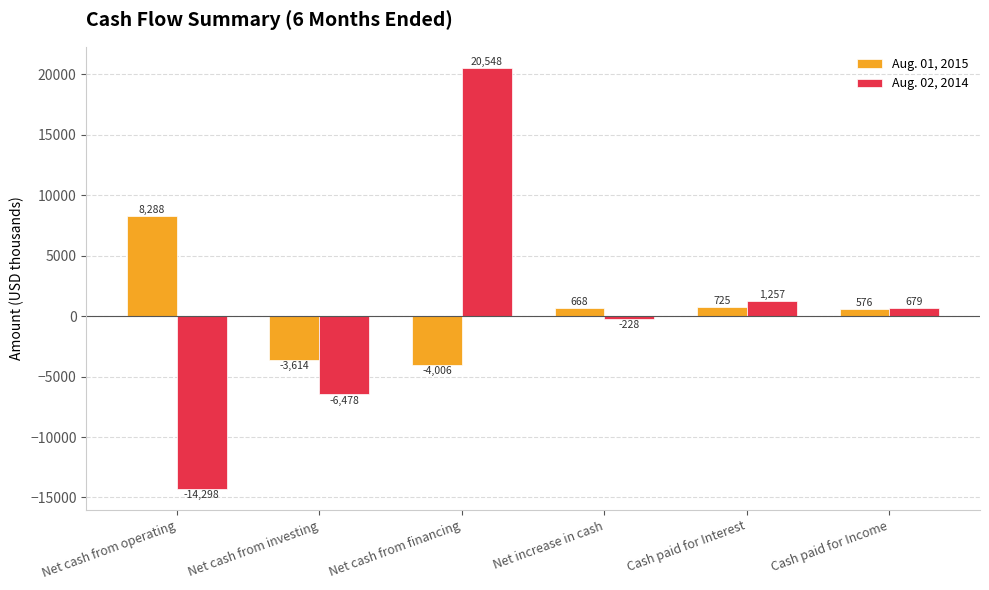

Count the number of data series in this chart.

2